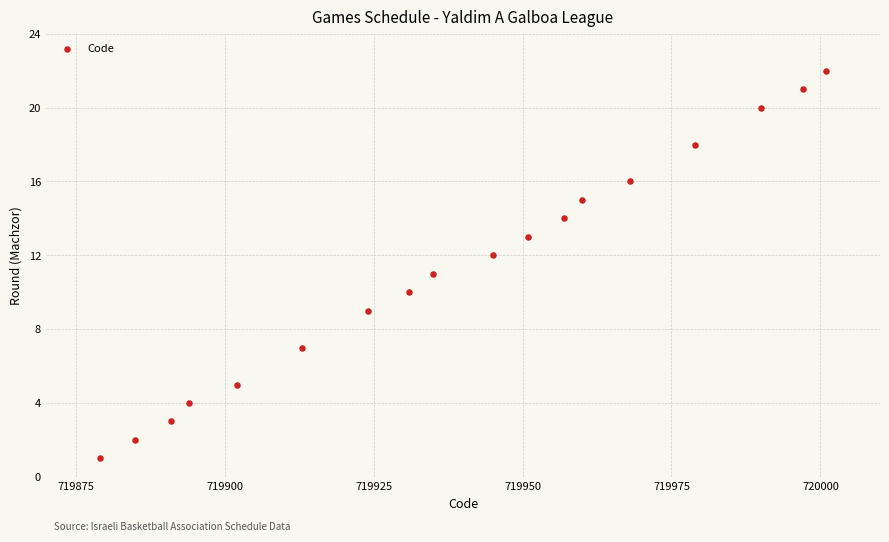

What is the range of Y values (max minus min)?

21